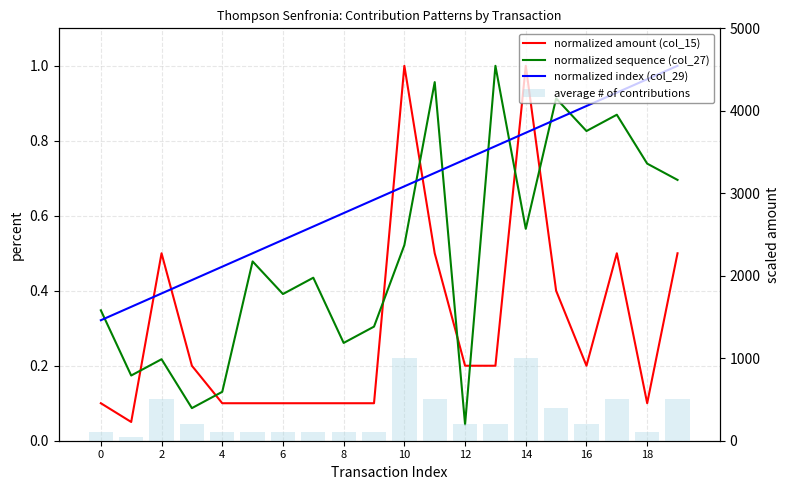

What is the label of the 15th bar from the left?

14